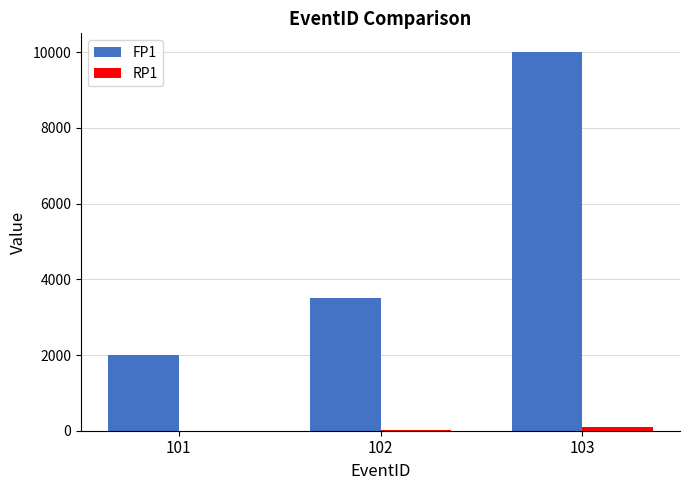

What is the maximum value shown in the chart?

10000.0